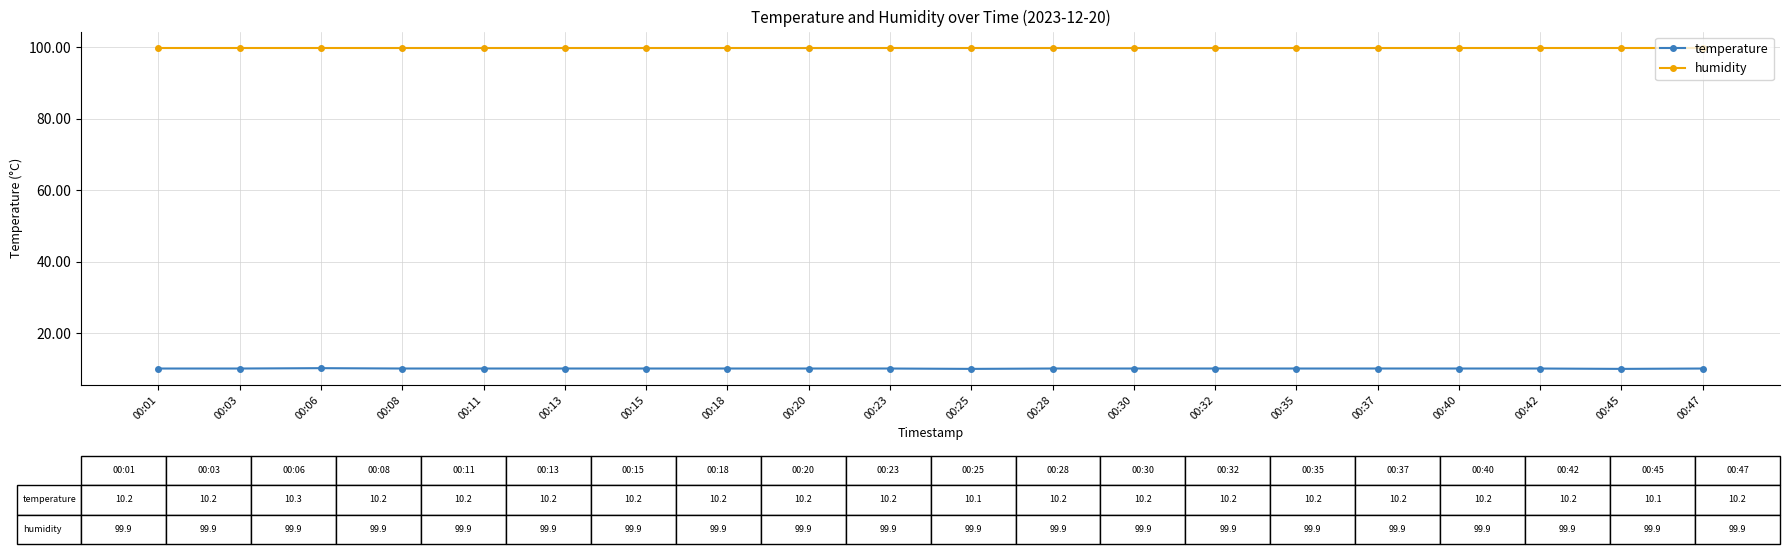

Rank the series by their maximum value, from lowest to highest.

temperature, humidity